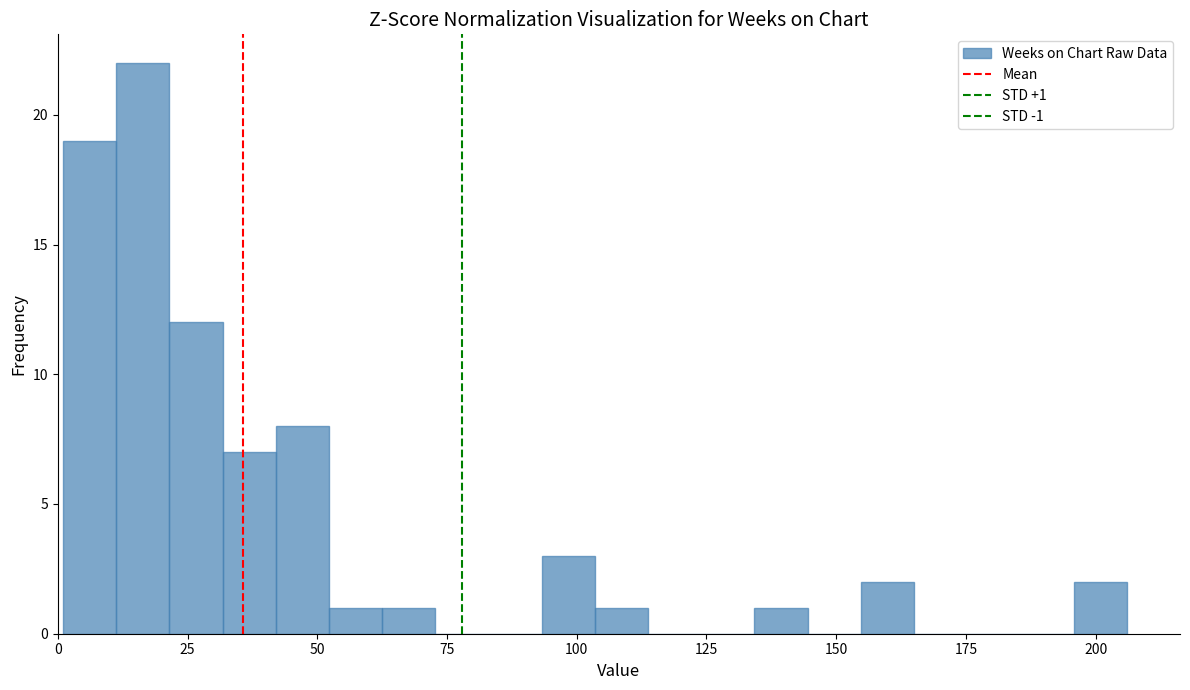

Around what value on the x-axis is the tallest bar? Give the approximate position of its centre, as read against the axis.

15